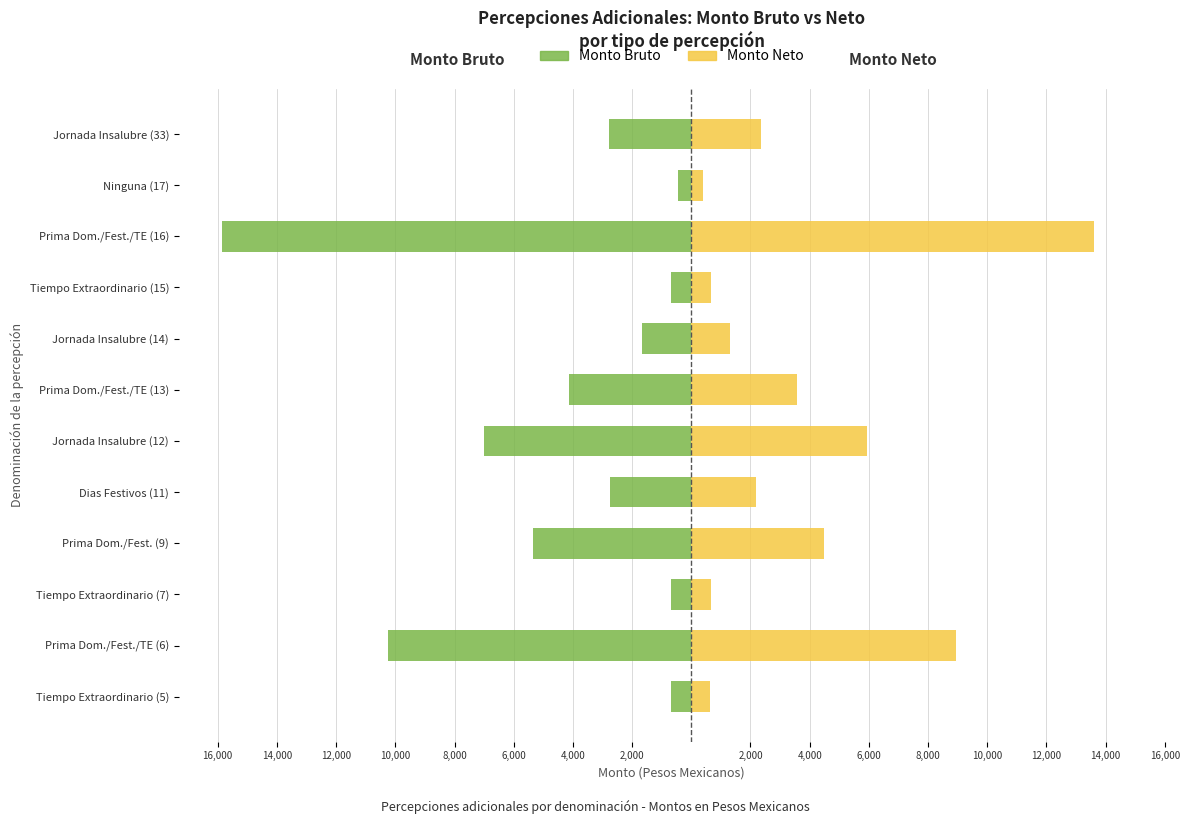

What is the difference between the second highest and second lowest values in the Monto Neto series?

8341.4